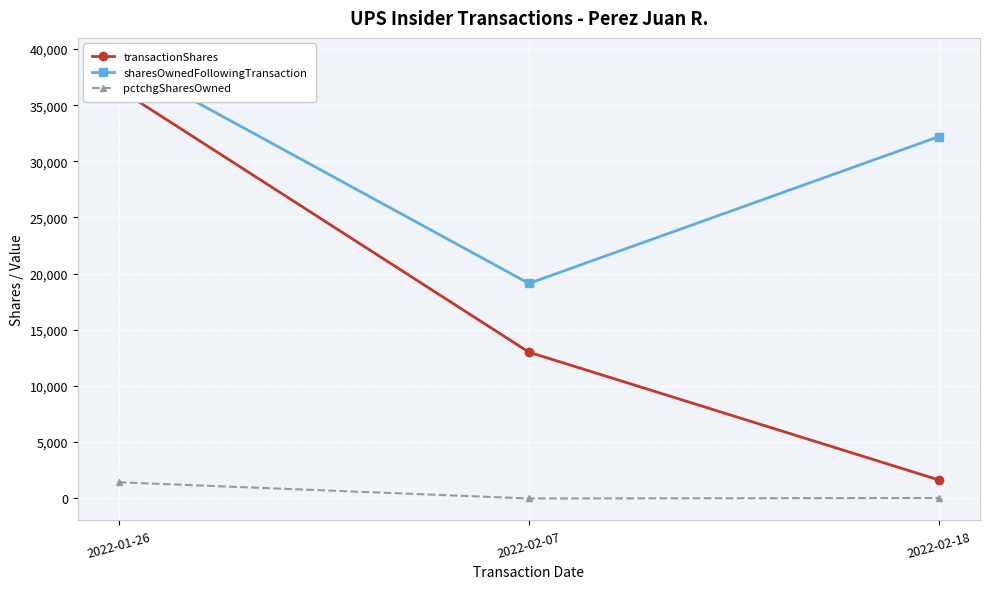

How many distinct data groups are displayed?

3